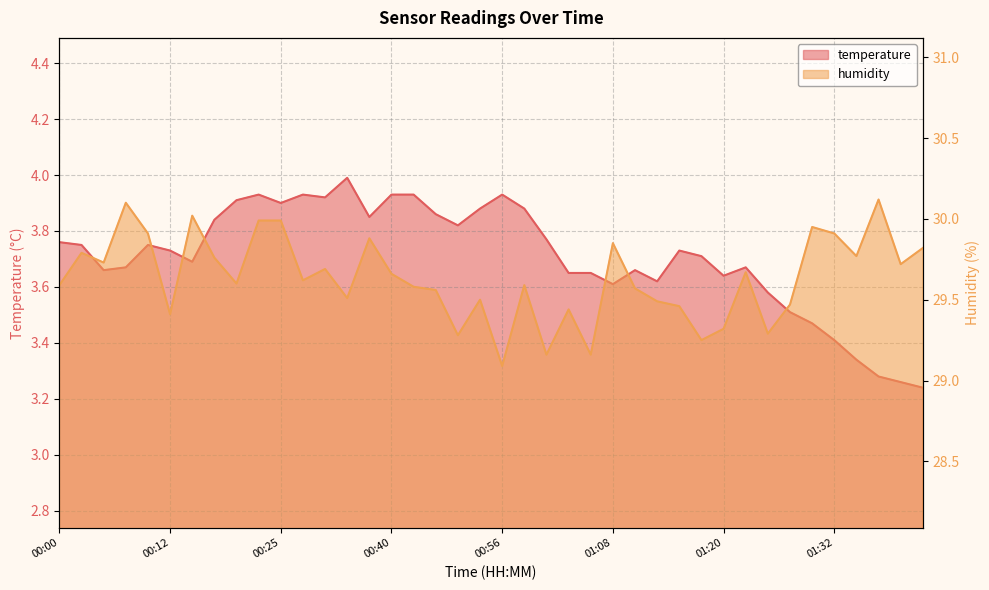

What is the minimum value shown in the chart?

3.2